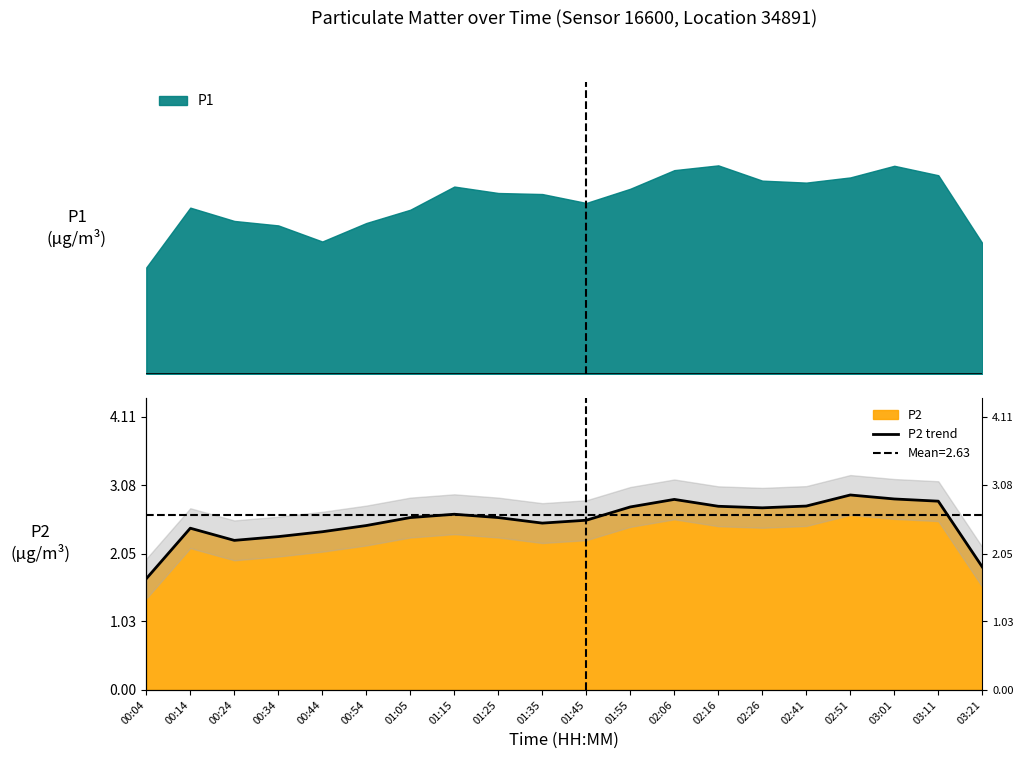

Which label corresponds to the smallest value in the chart?

00:04